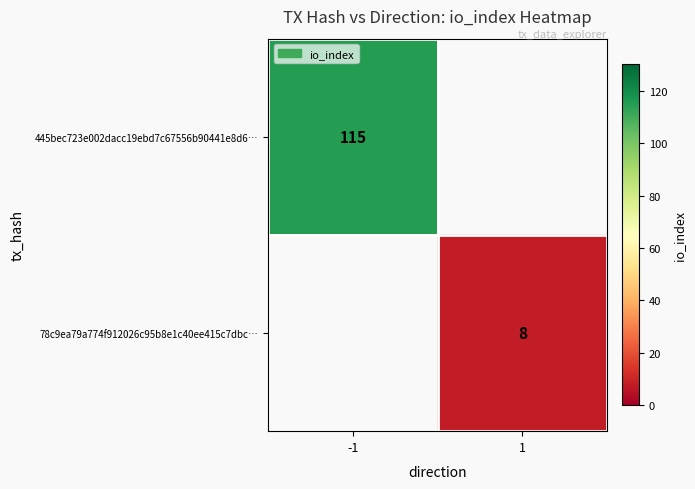

Which category has the highest value across all series?

-1